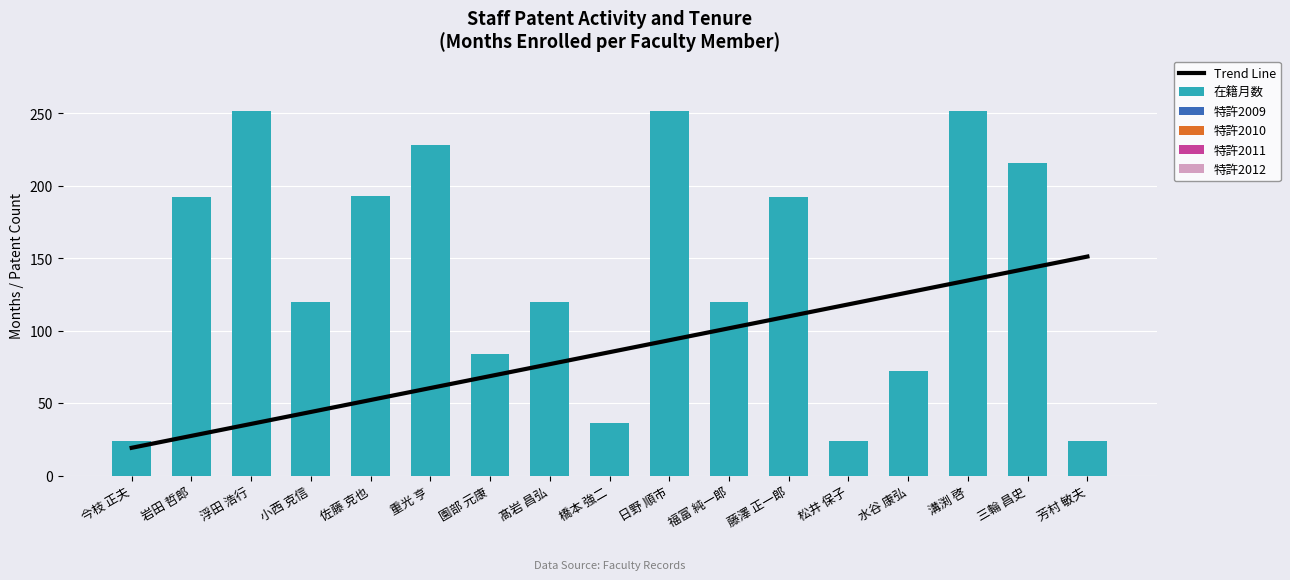

What is the spread (max minus min) of values at 髙岩 昌弘?

120.0